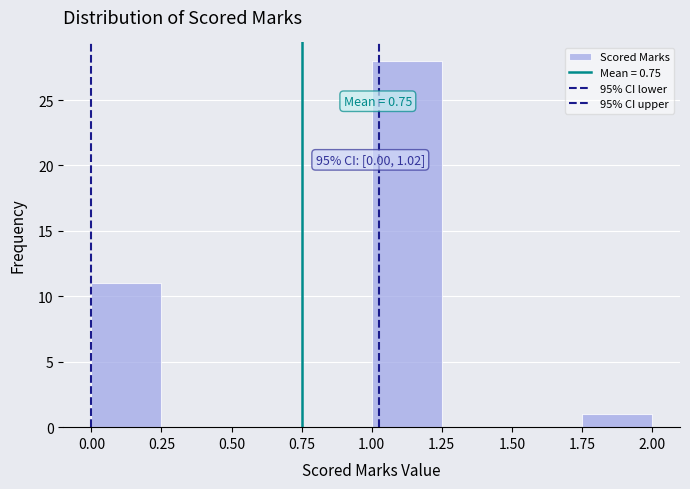

Over which range of the x-axis is the bar tallest?

1.00 to 1.25